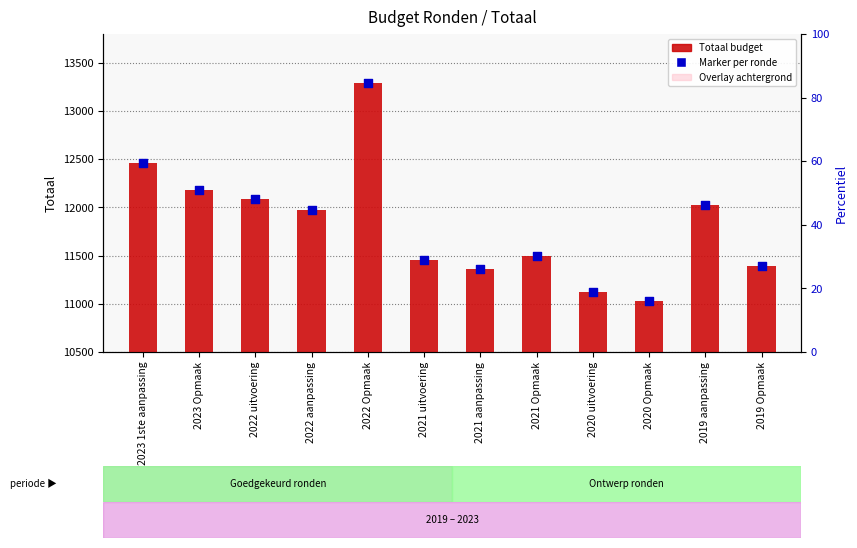

At which category is the sum across all series the highest?

2022 Opmaak